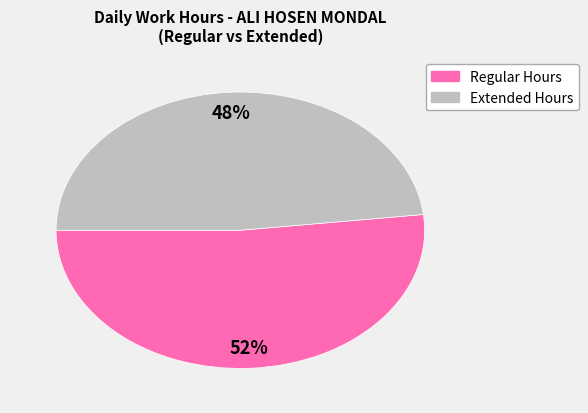

Is there any slice that represents more than half of the pie?

Yes